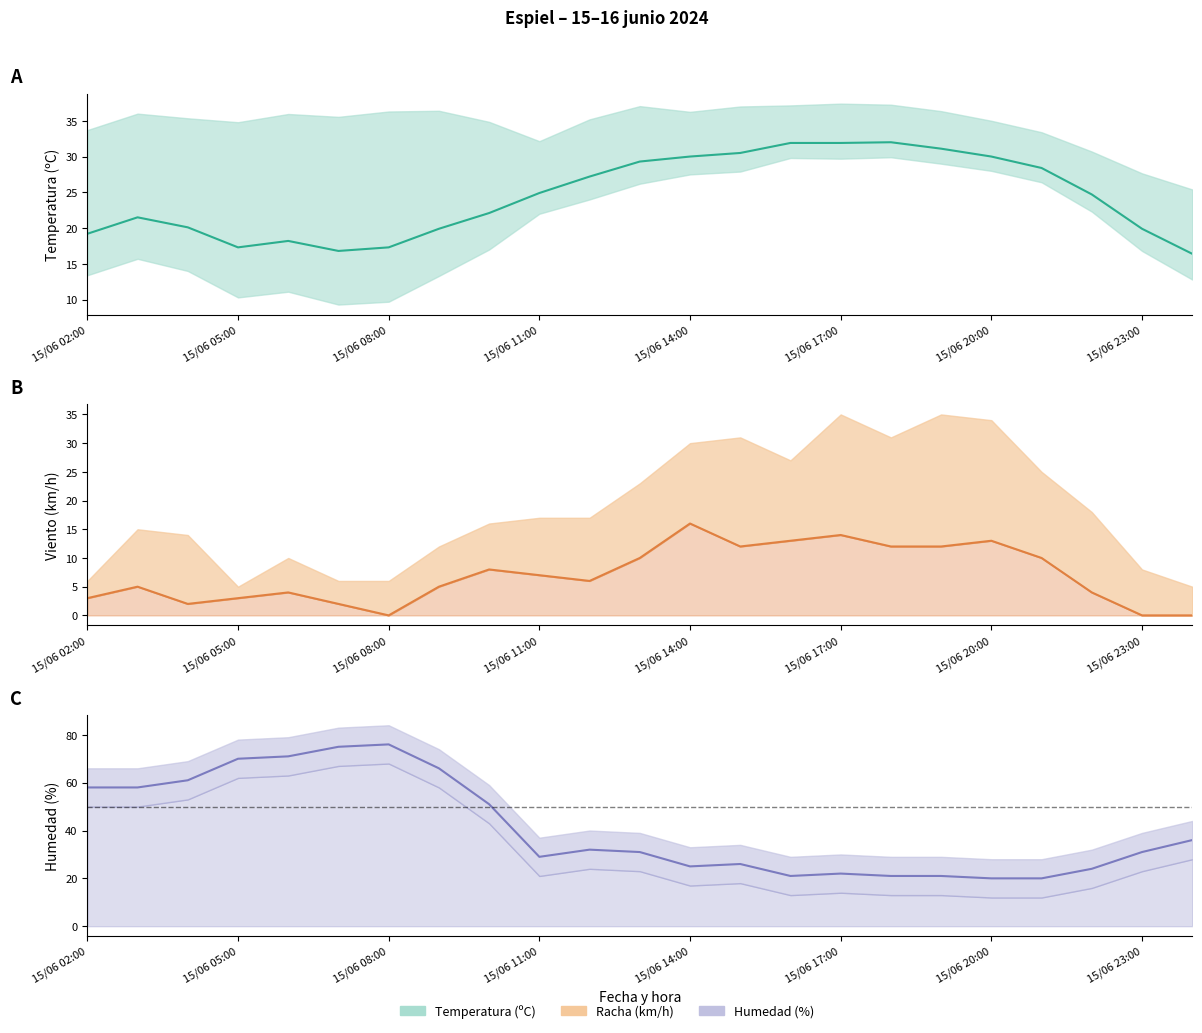

At how many categories does at least one series exceed 14?

23